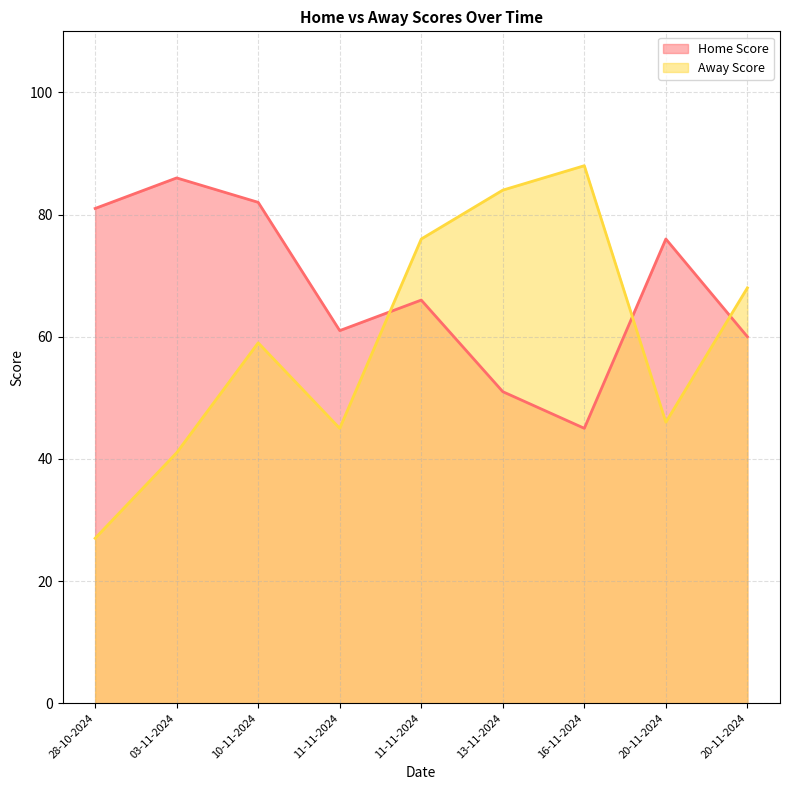

What is the difference between the highest and lowest values at 28-10-2024?

54